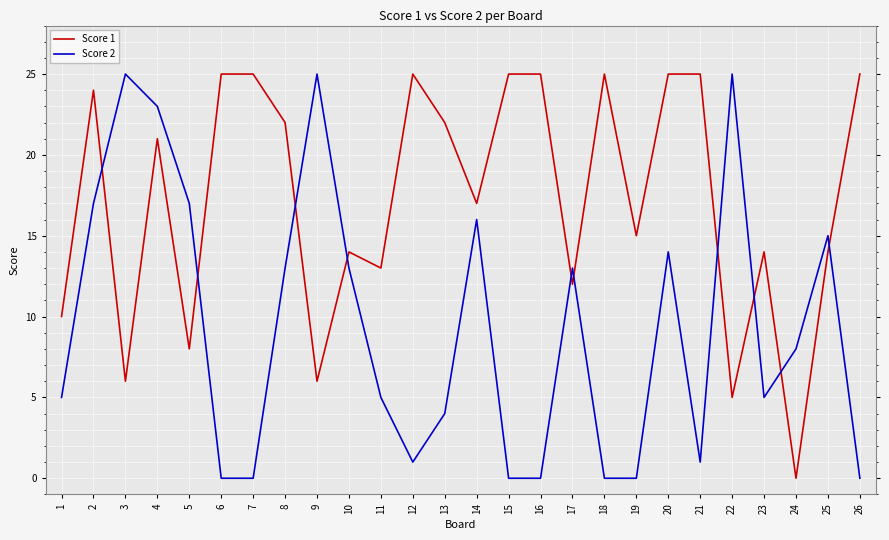

Where is Score 1 nearest to the value 12?

17